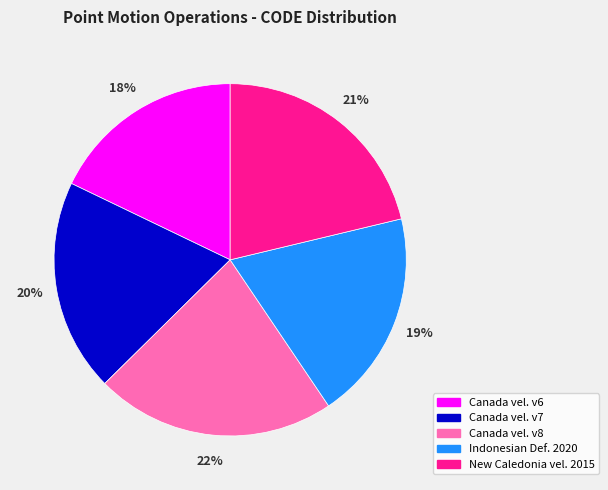

To the nearest percent, what is the average slice percentage?

20%